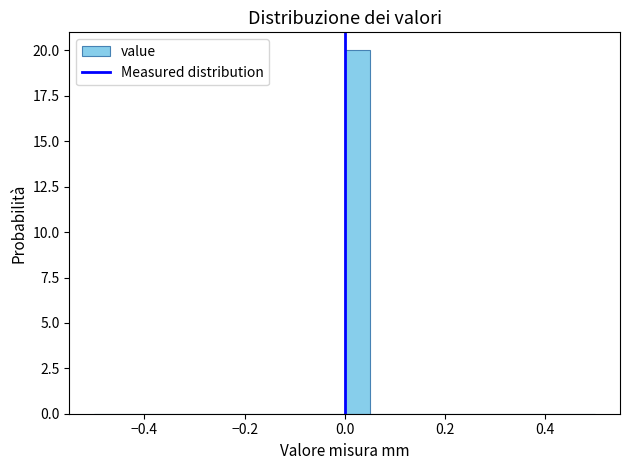

Read against the x-axis, roughly where is the centre of the tallest bar?

0.02